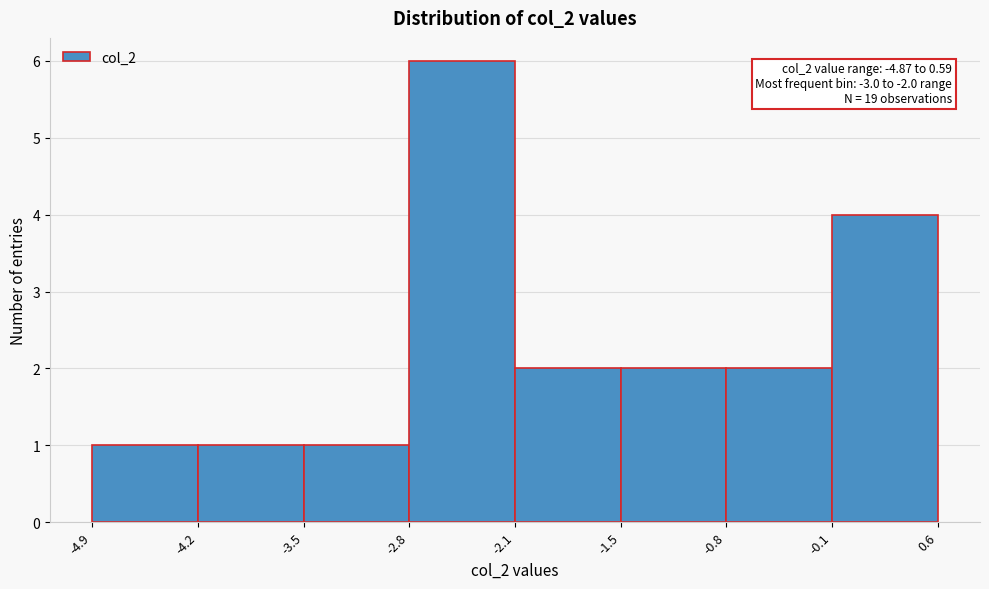

Which range on the x-axis has the tallest bar?

-2.8 to -2.1